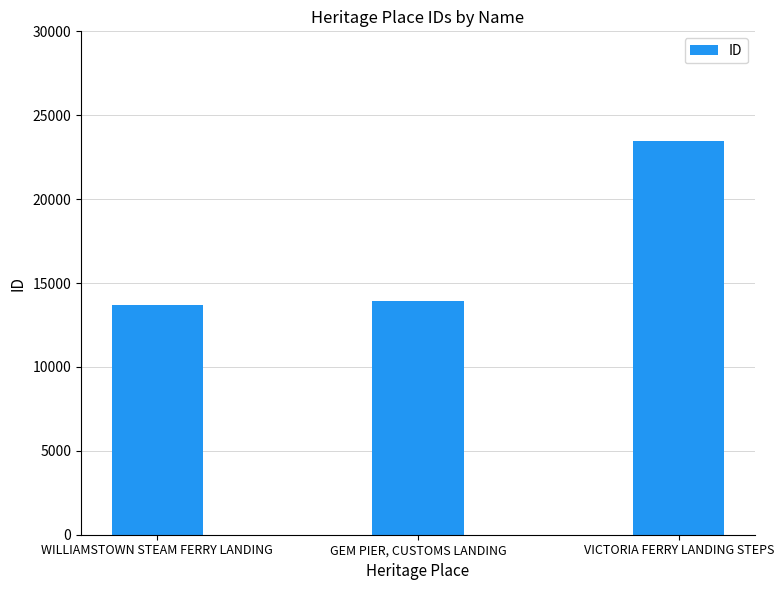

What is the maximum value shown in the chart?

23467